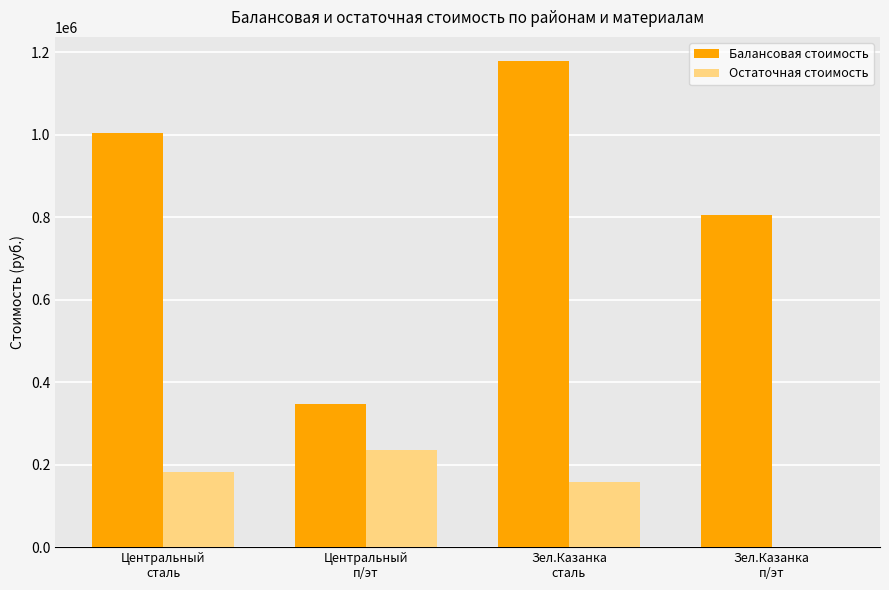

Read the Балансовая стоимость value at Зел.Казанка
сталь.

1178766.7